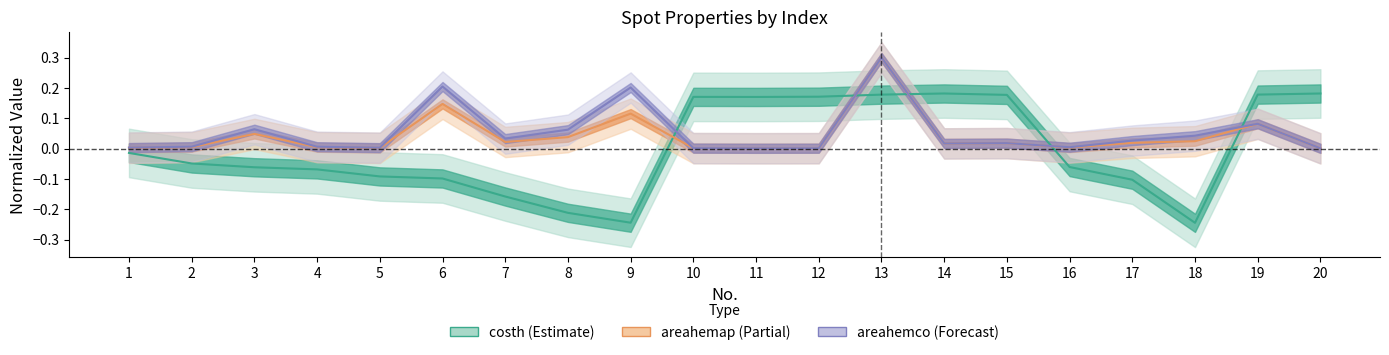

Is the value of costh at 3 greater than the value of areahemap_norm at 11?

No